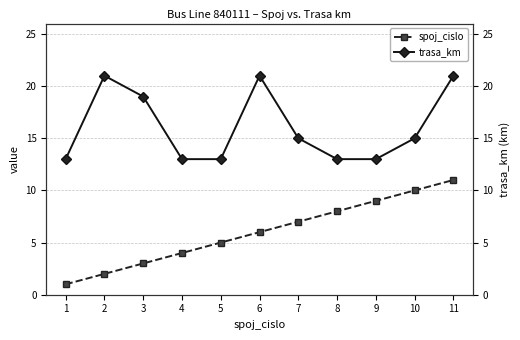

True or false: spoj_cislo and trasa_km intersect in this chart.

False